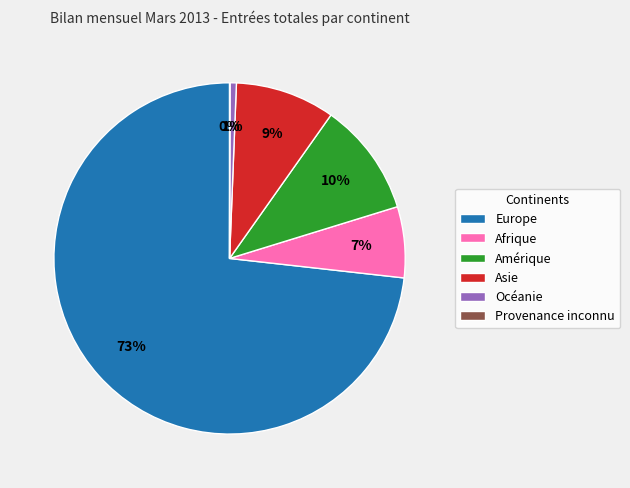

True or false: Europe accounts for 66% of the total.

False